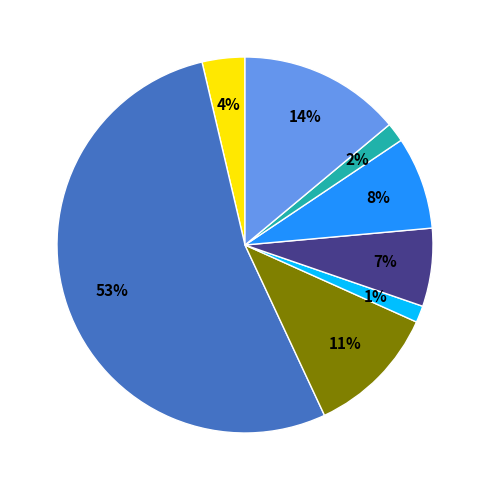

To the nearest percent, what is the average slice percentage?

12%